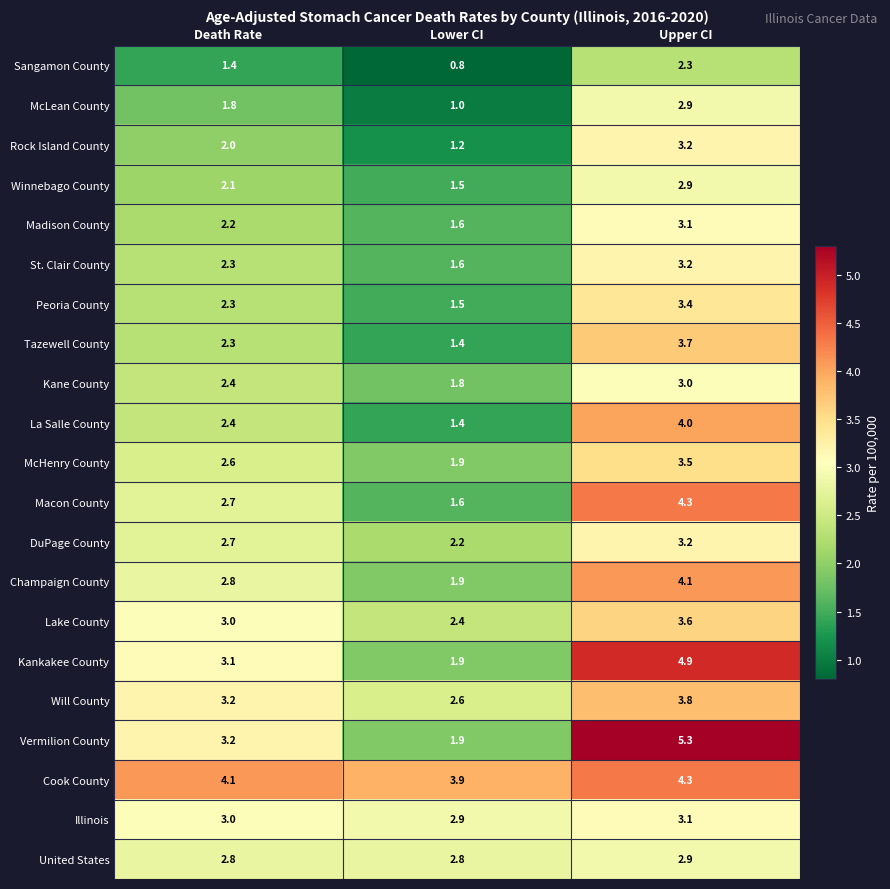

Which category has the lowest value across all series?

Lower CI